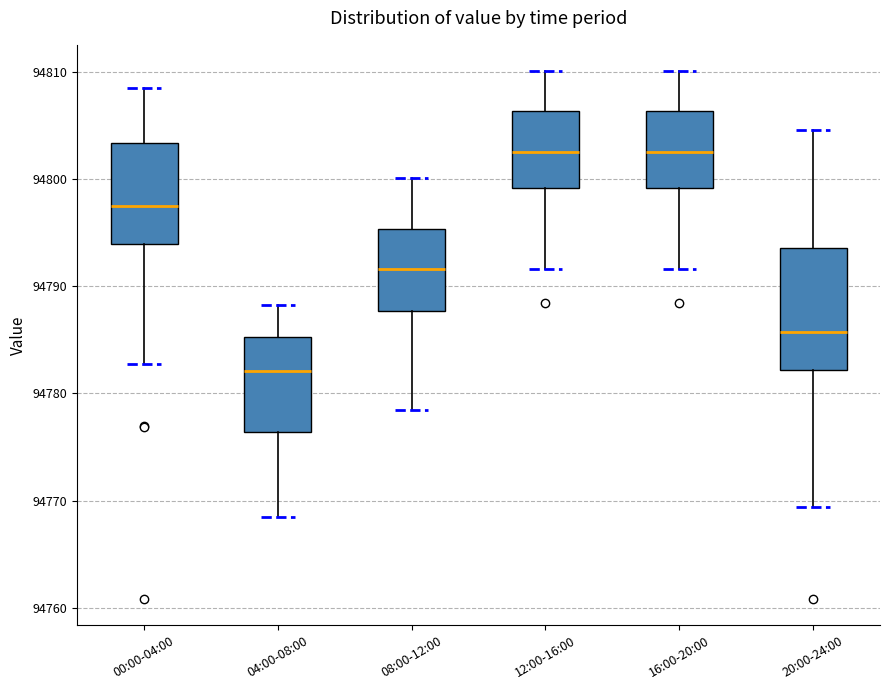

Which box is the tallest, from its lower edge to its upper edge?

20:00-24:00